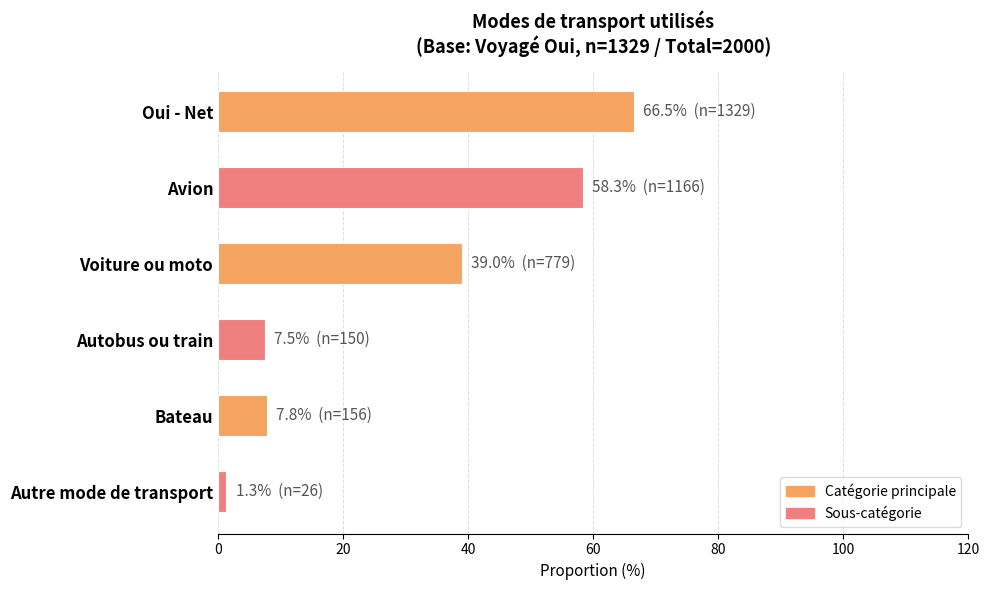

What is the average value?

30.1